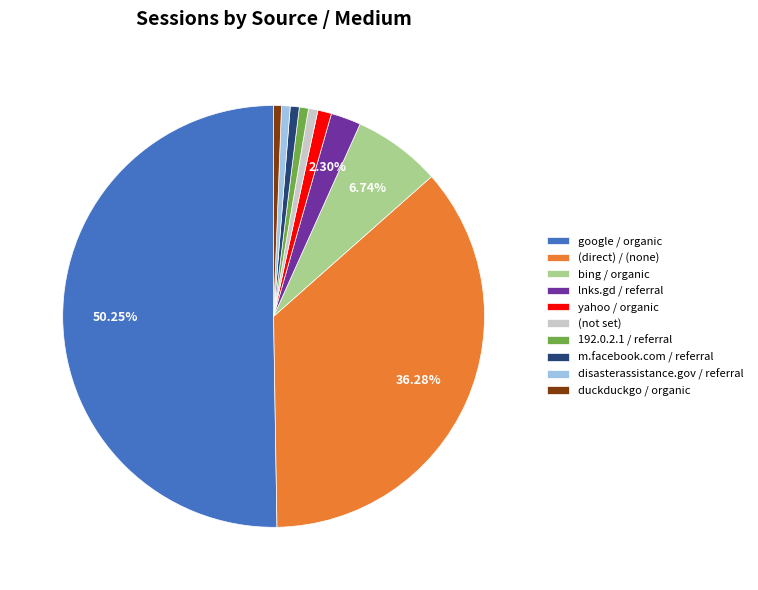

Approximately how many times larger is the value at (direct) / (none) compared to bing / organic?

5.4